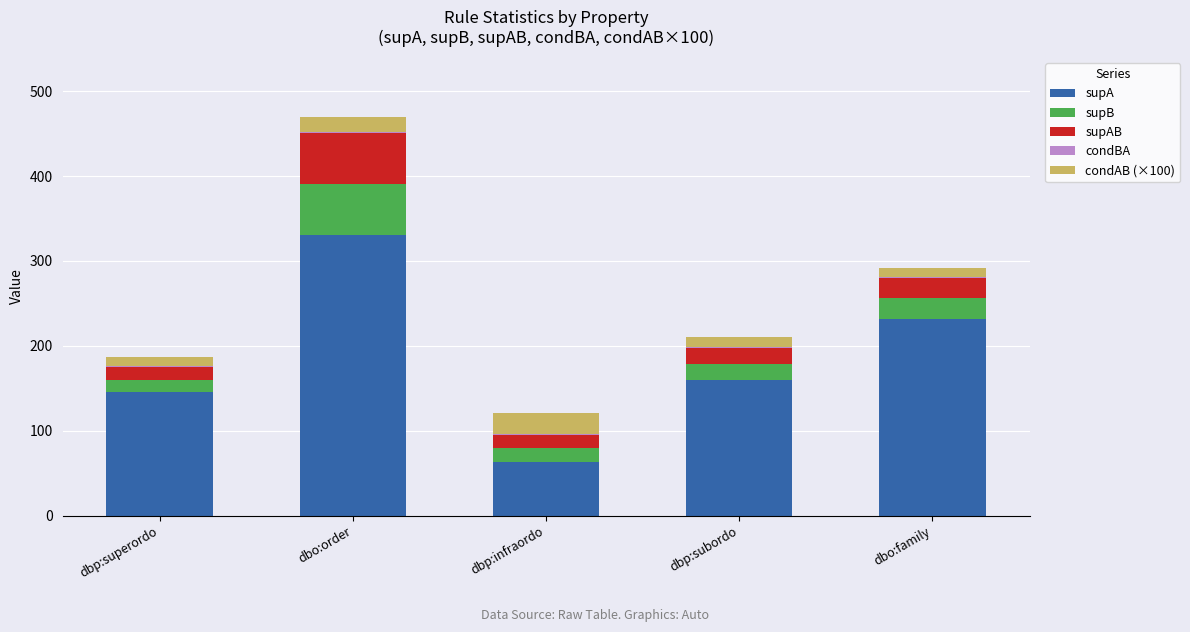

At which category is the sum across all series the highest?

dbo:order